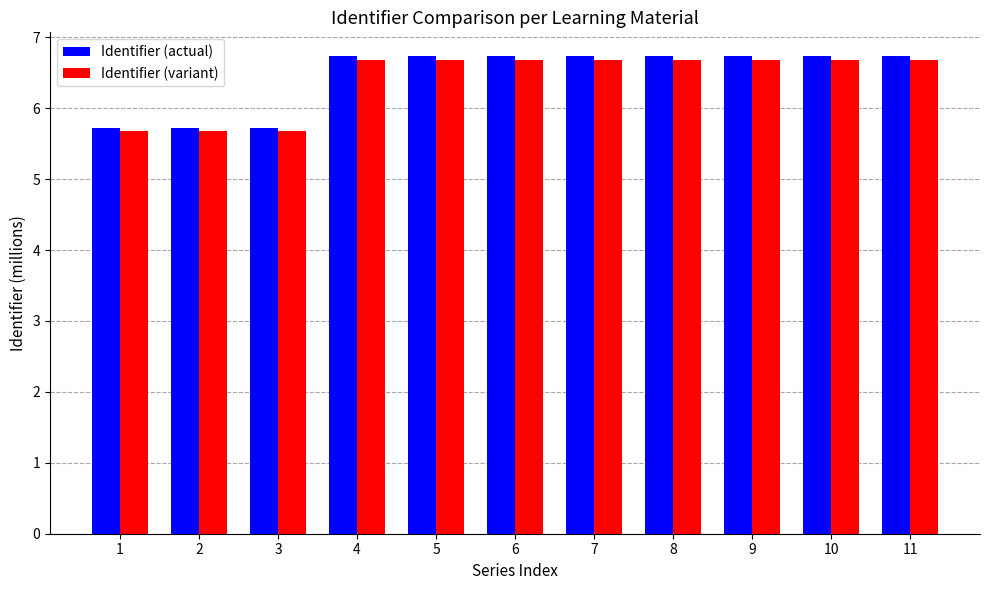

Where does the Identifier (actual) series first go above 6?

4